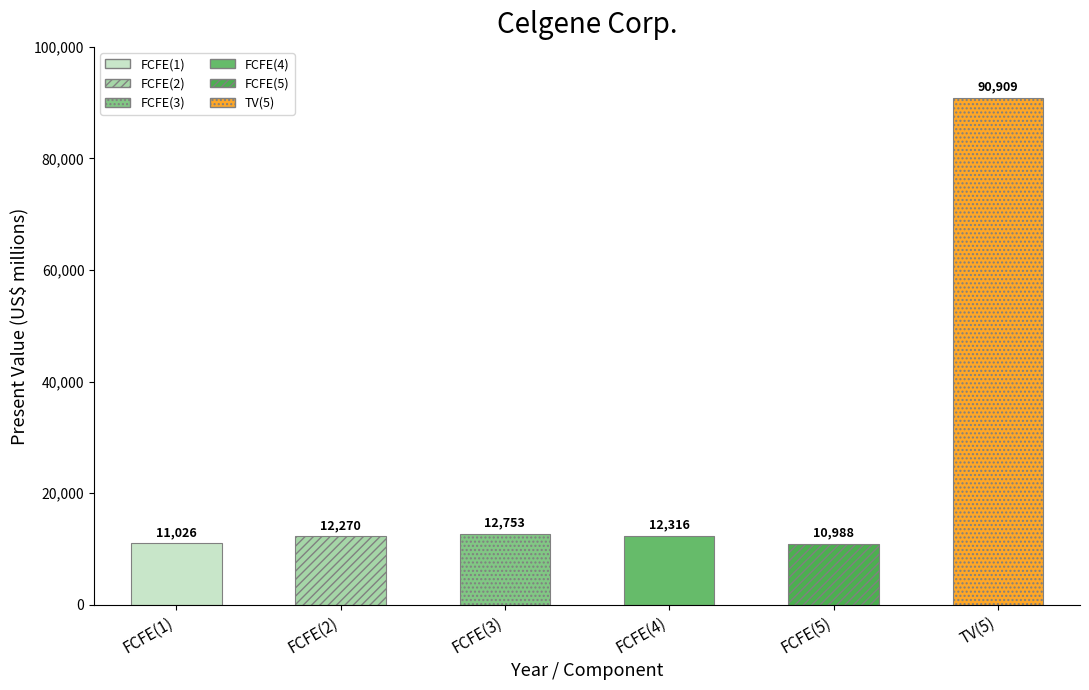

What is the approximate value at FCFE(4), to the nearest 50?

12300